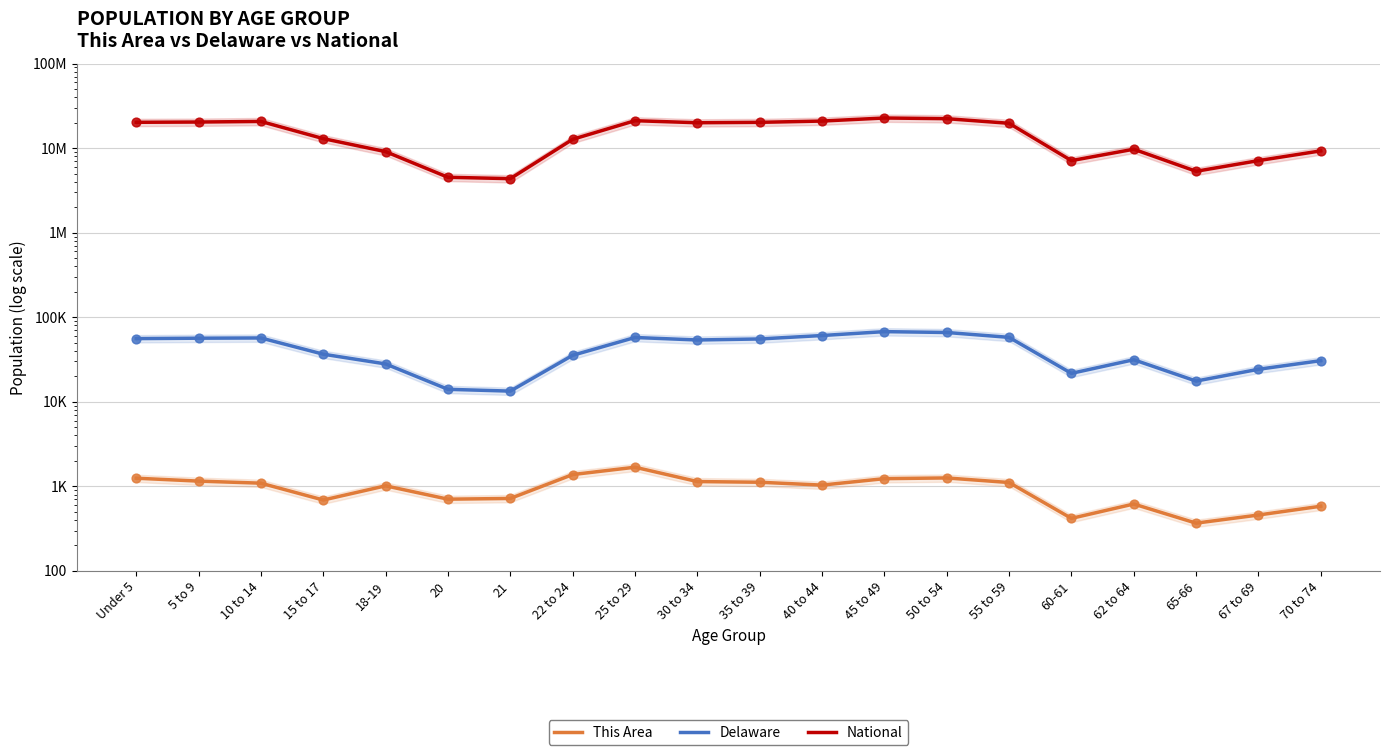

Which series has the largest Y range (max minus min)?

National